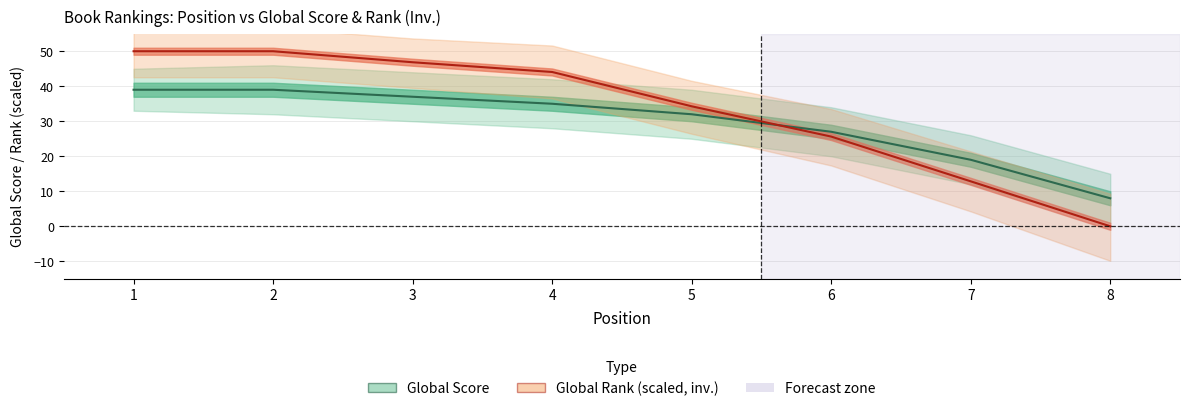

What is the total value across all series at 6?

52.6